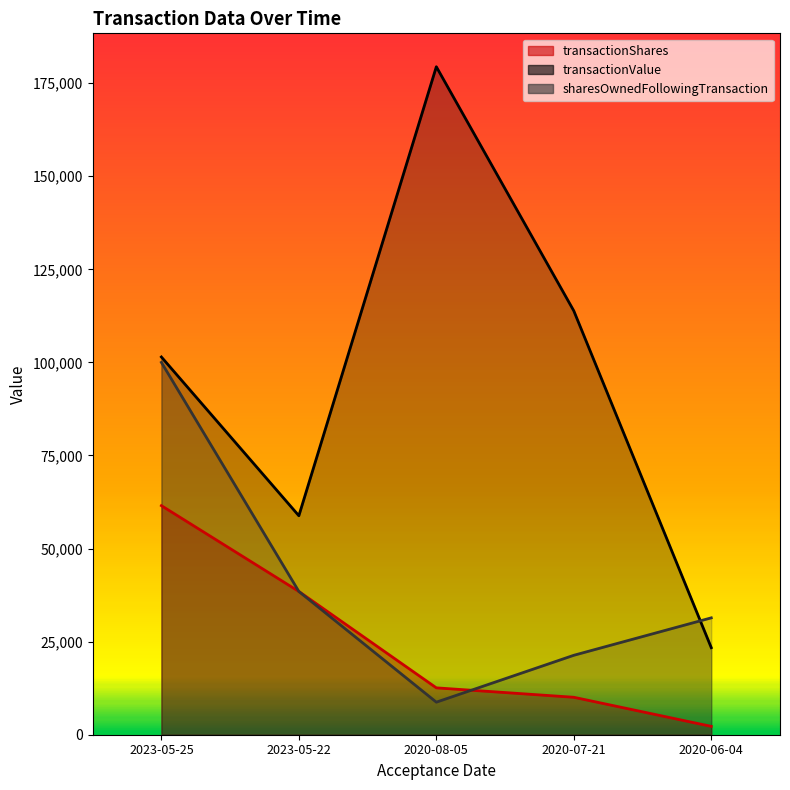

Rank the series by their average value, from highest to lowest.

transactionValue, sharesOwnedFollowingTransaction, transactionShares